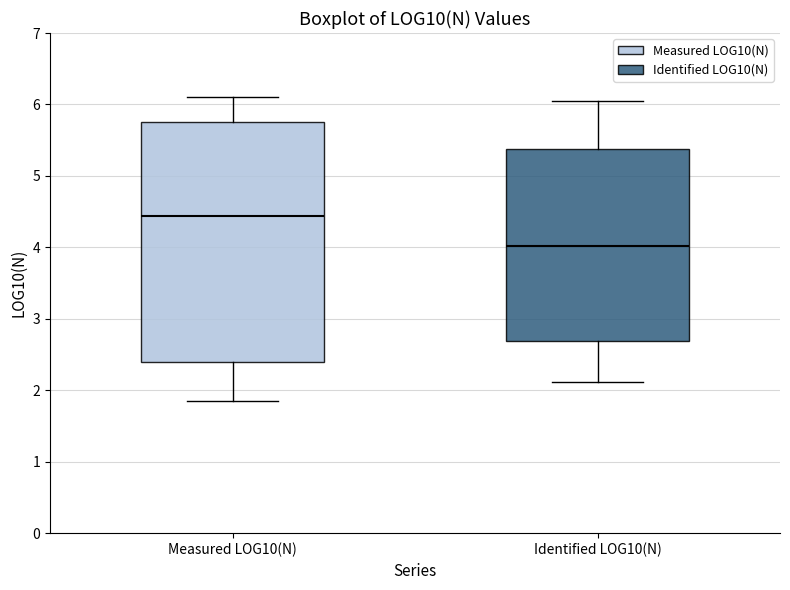

Reading left to right, read every box against the y-axis: the position of its median line, the range the box covers, and the ends of its whiskers. The values are not printed on the chart, so give them approximately, as read against the axis.

Measured LOG10(N): median 4.4, box 2.4 to 5.8, whiskers 1.8 to 6.1
Identified LOG10(N): median 4.0, box 2.7 to 5.4, whiskers 2.1 to 6.0